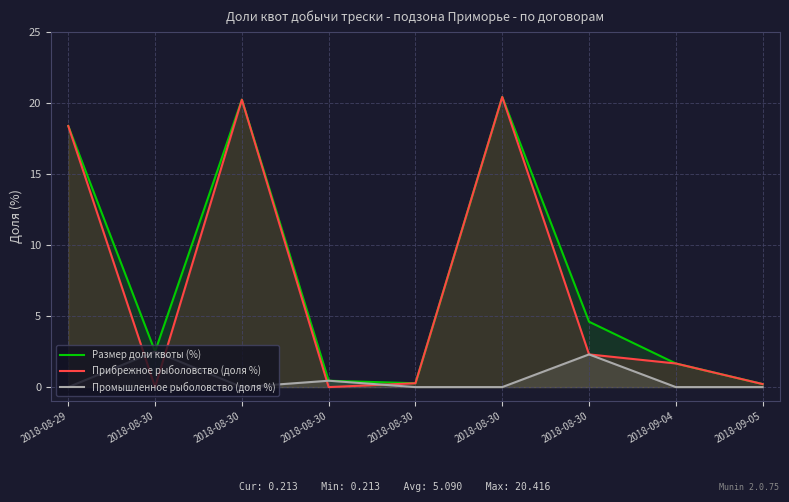

Rank the categories by Прибрежное рыболовство (доля %) value from highest to lowest.

2018-08-30, 2018-08-30, 2018-08-29, 2018-08-30, 2018-09-04, 2018-08-30, 2018-09-05, 2018-08-30, 2018-08-30